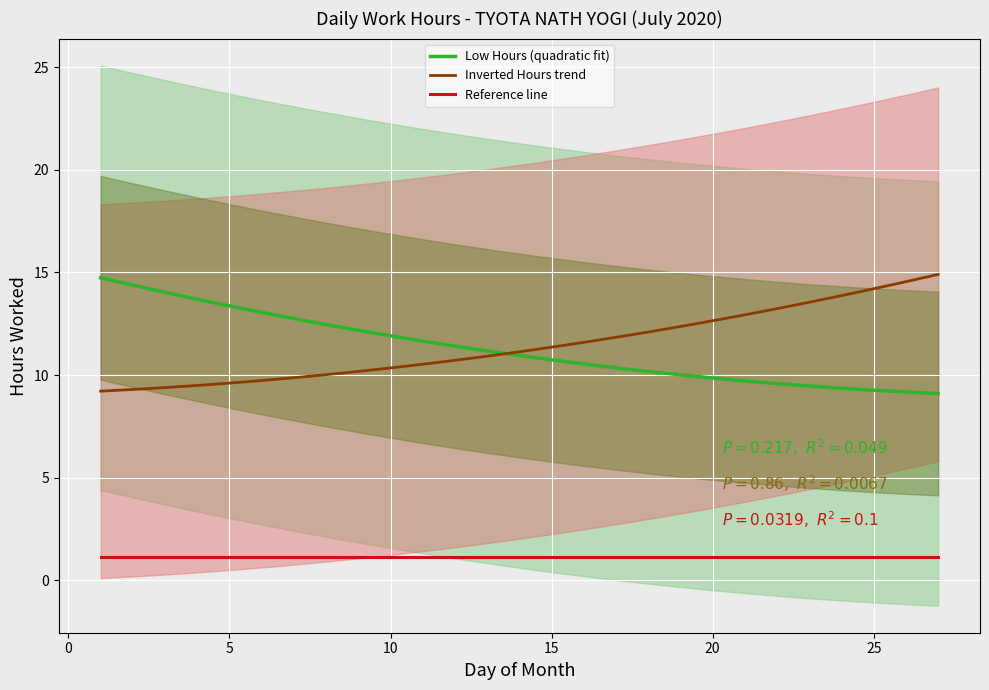

The value at 26 is 16.0. True or false?

False